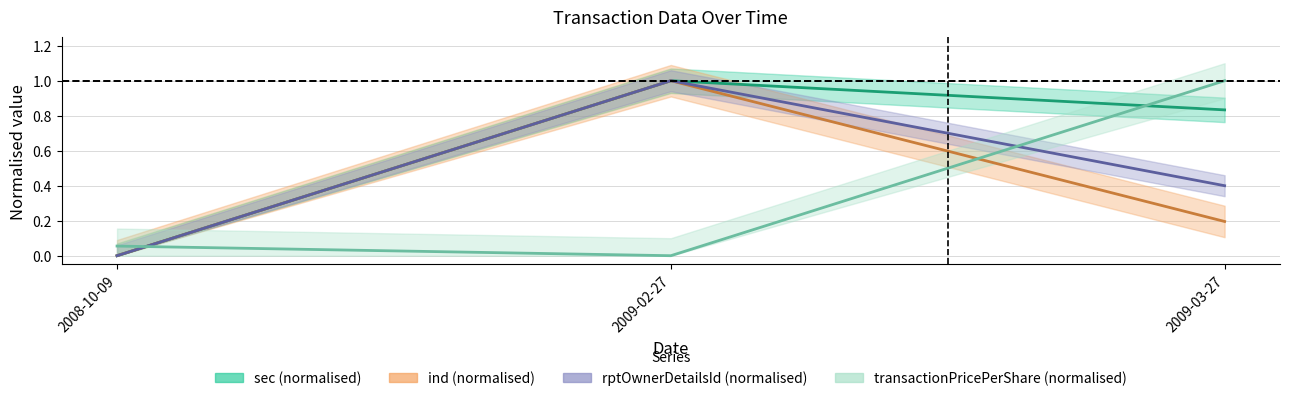

Reading left to right, transcribe all the data shown in this chart.

sec (normalised): 0.0	1.0	0.8
ind (normalised): 0.0	1.0	0.2
rptOwnerDetailsId (normalised): 0.0	1.0	0.4
transactionPricePerShare (normalised): 0.1	0.0	1.0